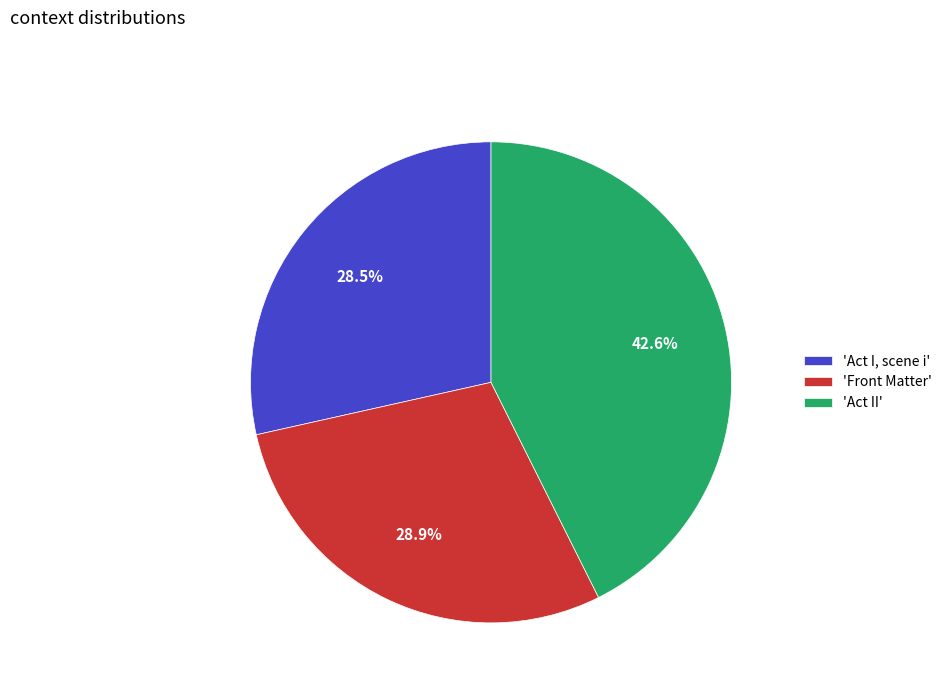

Is there a majority slice in this chart?

No